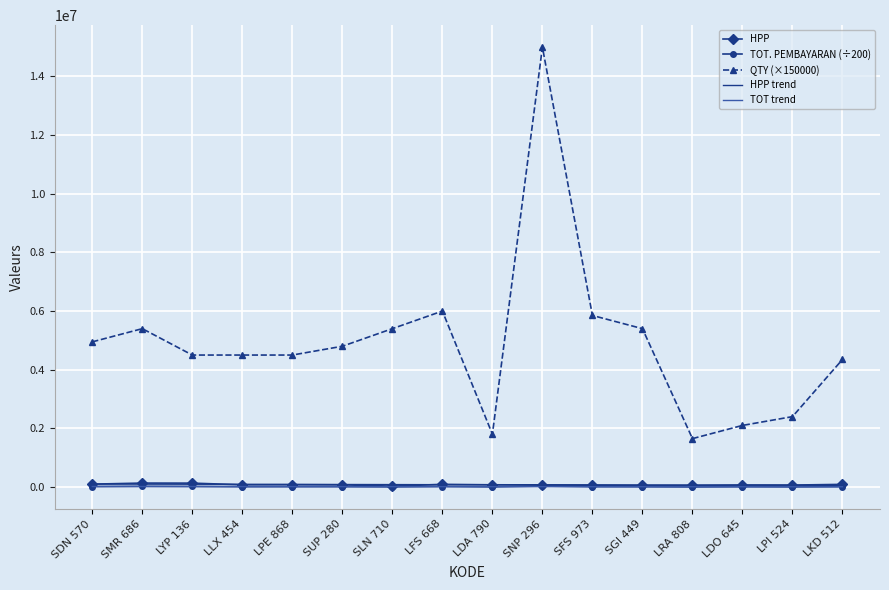

Between LFS 668 and SNP 296, which series saw the biggest shift?

QTY (×150000)